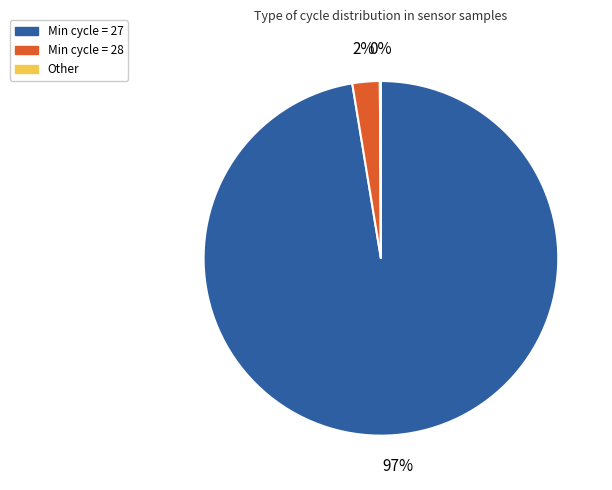

To the nearest percent, what is the average slice percentage?

33%